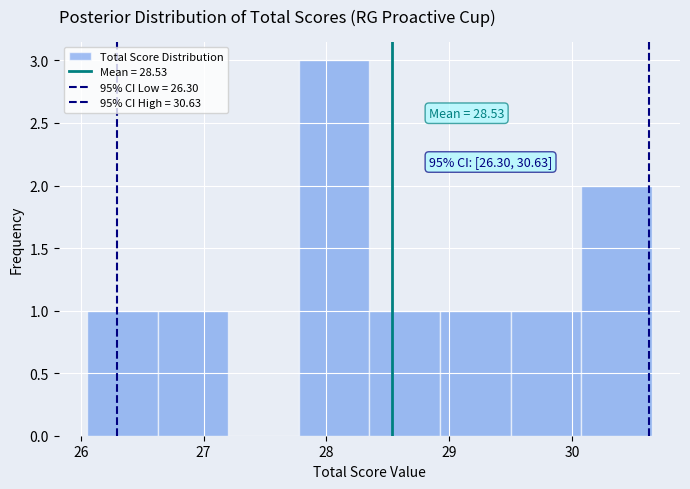

Over which range of the x-axis is the bar tallest?

27.8 to 28.4